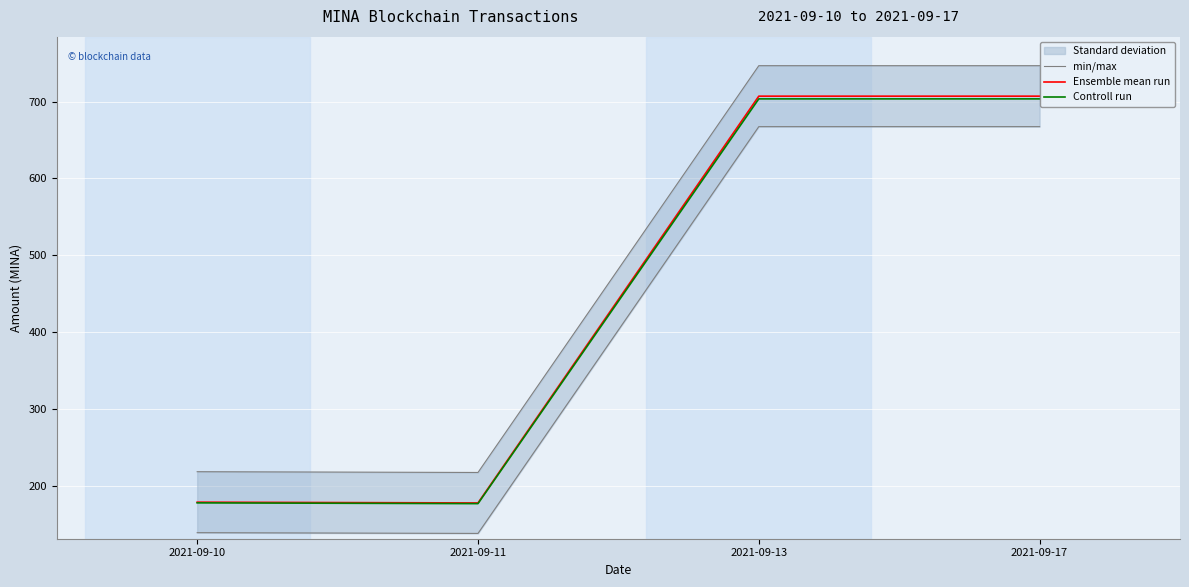

What is the lowest value of the Controll run series?

176.6